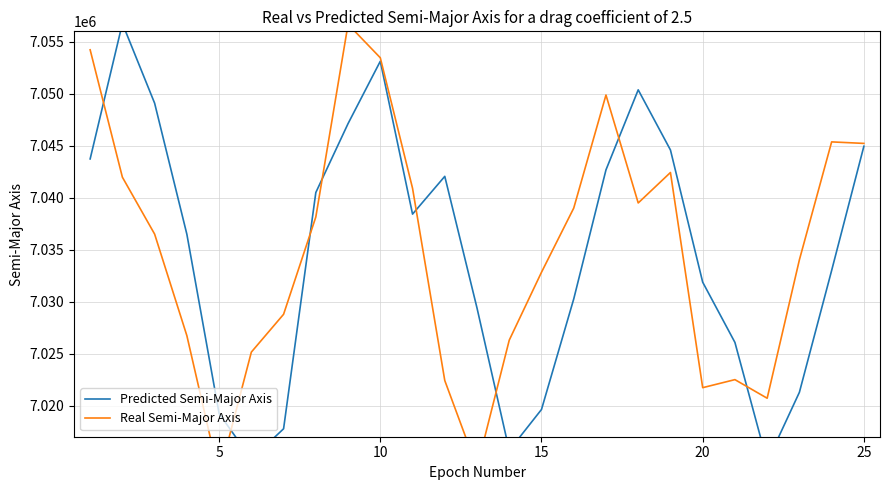

Reading right to left, list all the values displayed in this chart.

Predicted Semi-Major Axis: 7044947.7	7032995.4	7021275.6	7014592.4	7026071.2	7031868.4	7044585.8	7050371.3	7042670.2	7030251.1	7019620.8	7015685.1	7029380.0	7042048.6	7038415.4	7053121.1	7047123.3	7040492.6	7017764.7	7014839.9	7019233.7	7036479.9	7049086.5	7056760.7	7043724.7
Real Semi-Major Axis: 7045218.2	7045363.9	7034021.6	7020703.0	7022492.5	7021718.4	7042419.2	7039488.5	7049873.0	7038993.8	7032822.9	7026290.9	7014019.7	7022405.9	7040905.4	7053457.1	7056678.6	7038139.0	7028778.4	7025140.5	7013251.4	7026723.0	7036492.9	7041967.7	7054223.0